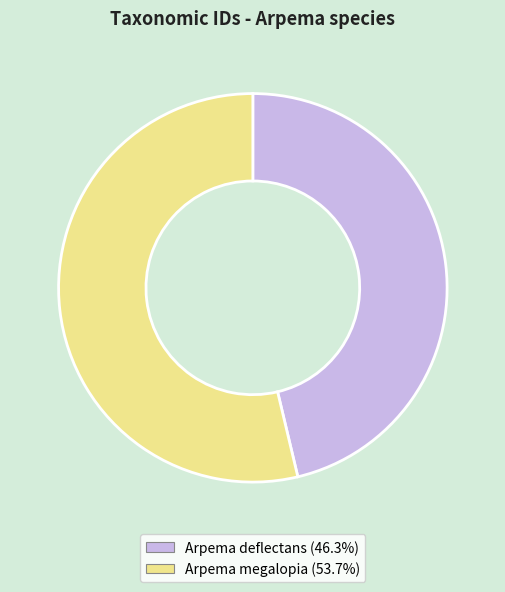

Which category has the smallest portion of the pie?

Arpema deflectans